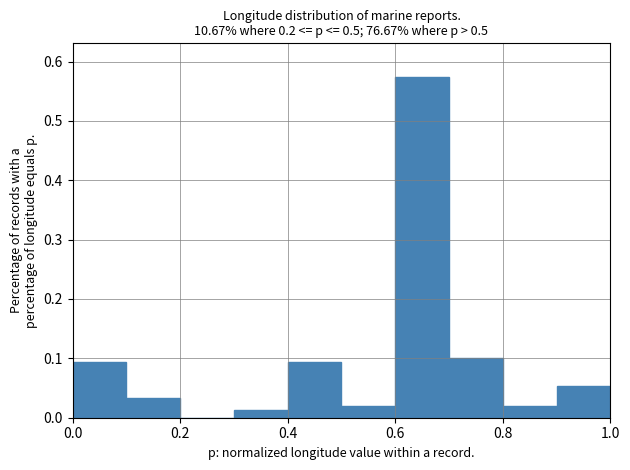

What is the height of the bar covering 0.0 to 0.1 on the x-axis? The values are not printed on the chart, so give them approximately, as read against the axis.

0.09